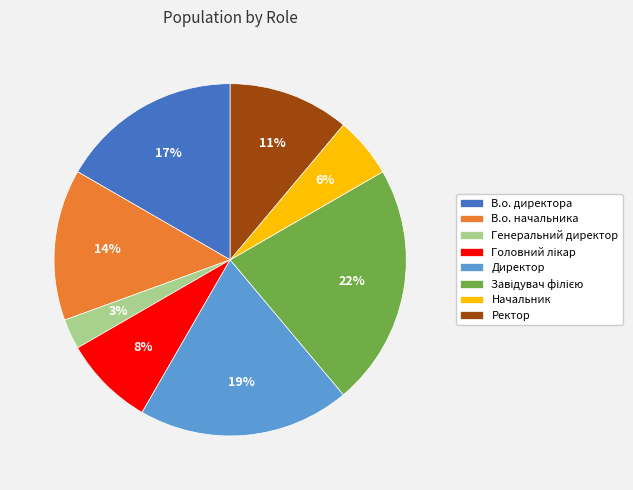

Between В.о. директора and Генеральний директор, which is larger?

В.о. директора